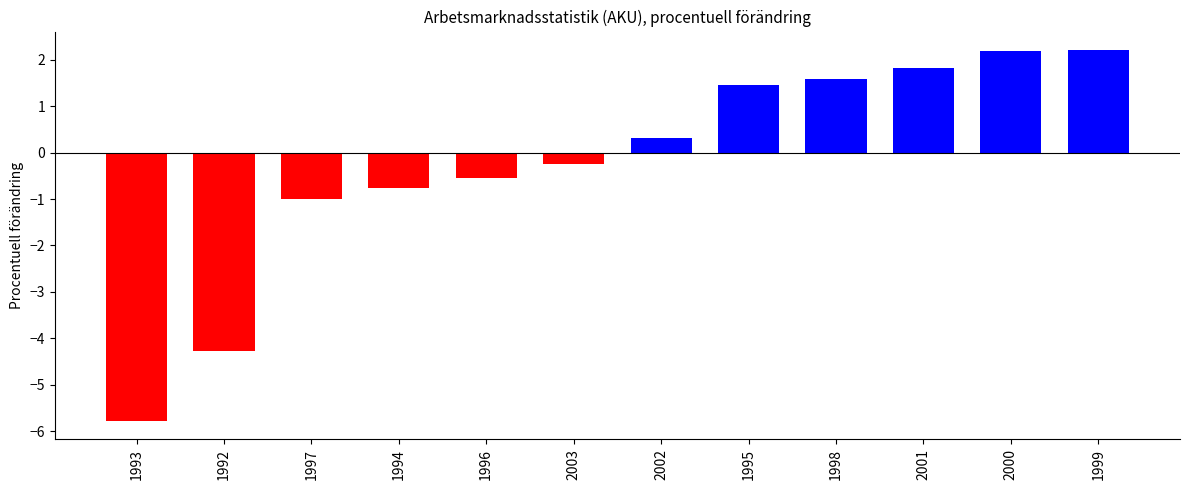

Between 2003 and 1995, which is larger?

1995